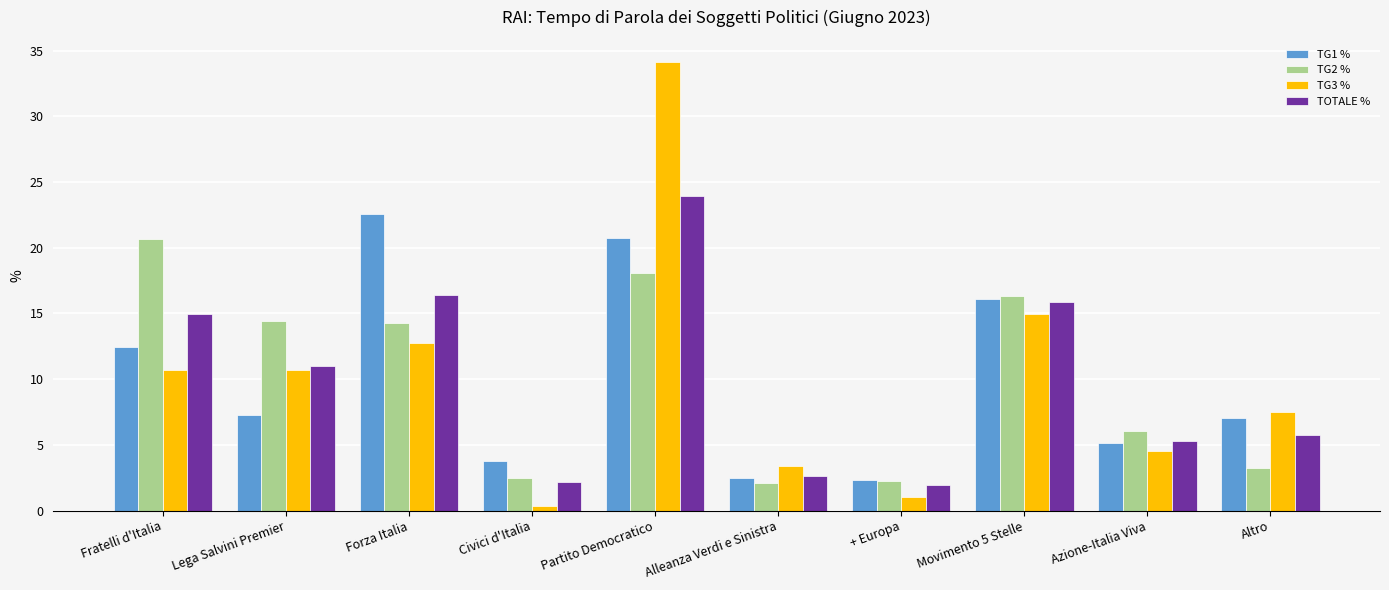

Which category has the highest value in the TOTALE % series?

Partito Democratico